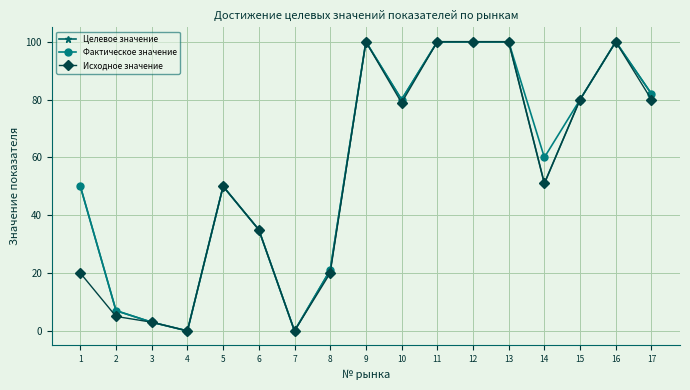

How many data points does each series have?

17